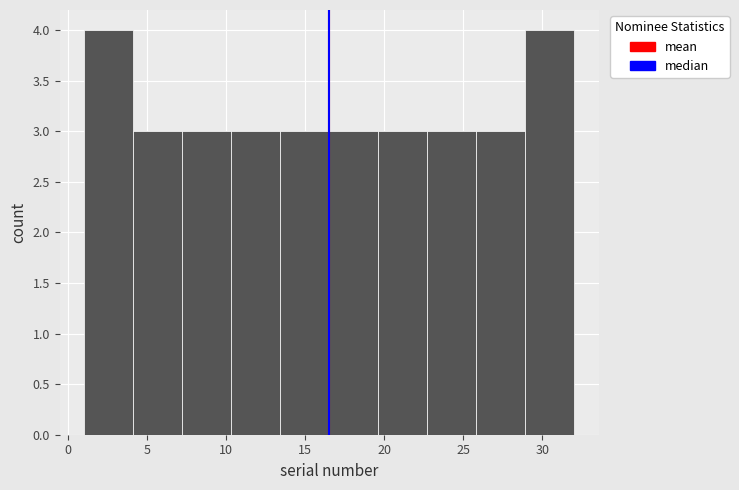

Reading left to right, list every bar in this chart as the range it spans on the x-axis followed by its height. Neither the bar edges nor the heights are printed on the chart, so give them approximately, as read against the axes.

1.0 to 4.1: 4
4.1 to 7.2: 3
7.2 to 10.3: 3
10.3 to 13.4: 3
13.4 to 16.5: 3
16.5 to 19.6: 3
19.6 to 22.7: 3
22.7 to 25.8: 3
25.8 to 28.9: 3
28.9 to 32.0: 4